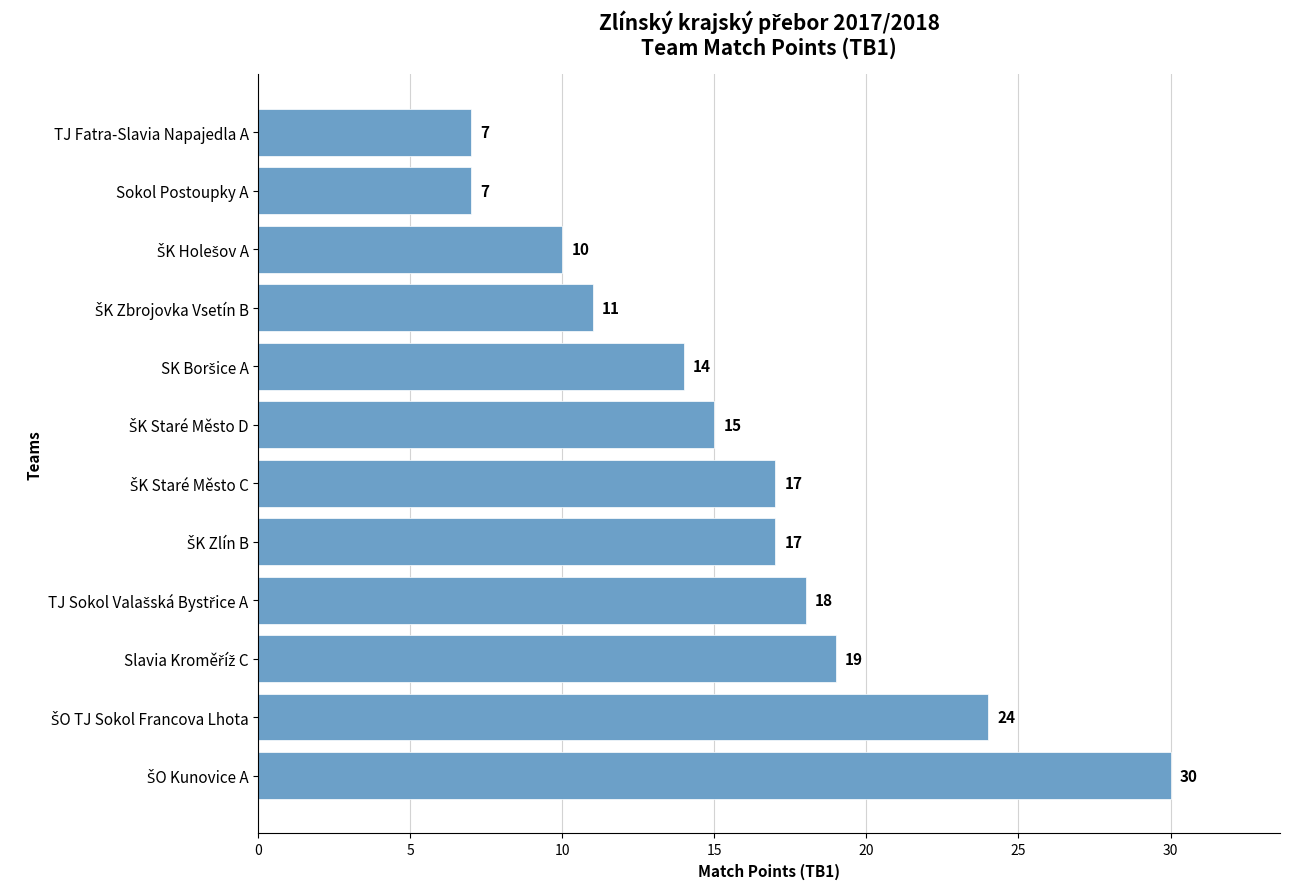

The value at TJ Fatra-Slavia Napajedla A is 7. True or false?

True